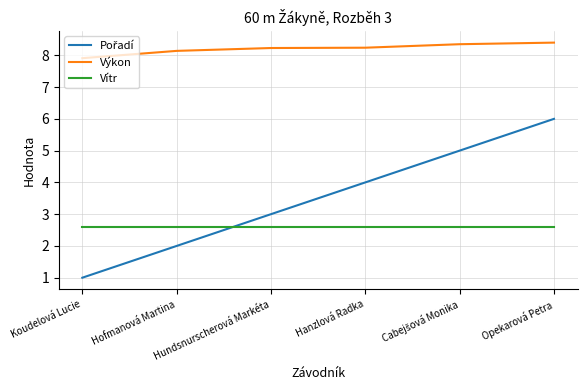

The Vítr series shows 4.1 at Hofmanová Martina. True or false?

False